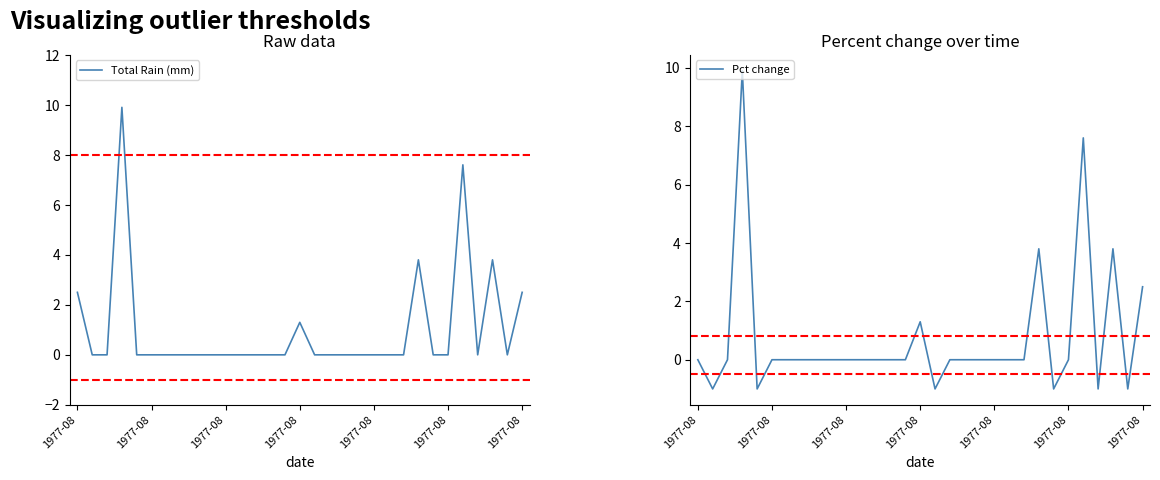

At 28, list the series in order from smallest to largest.

Total Rain (mm), Pct change